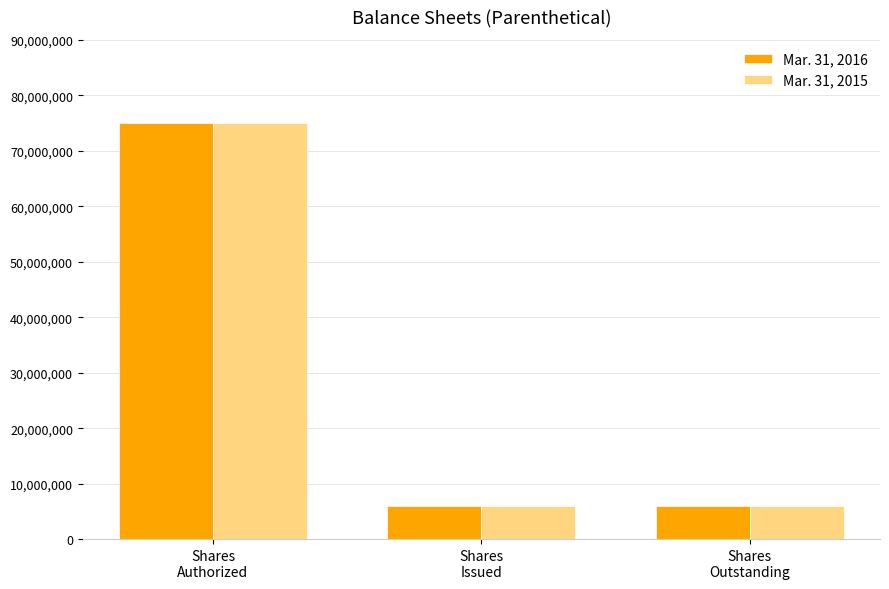

What is the lowest value of the Mar. 31, 2016 series?

6000000